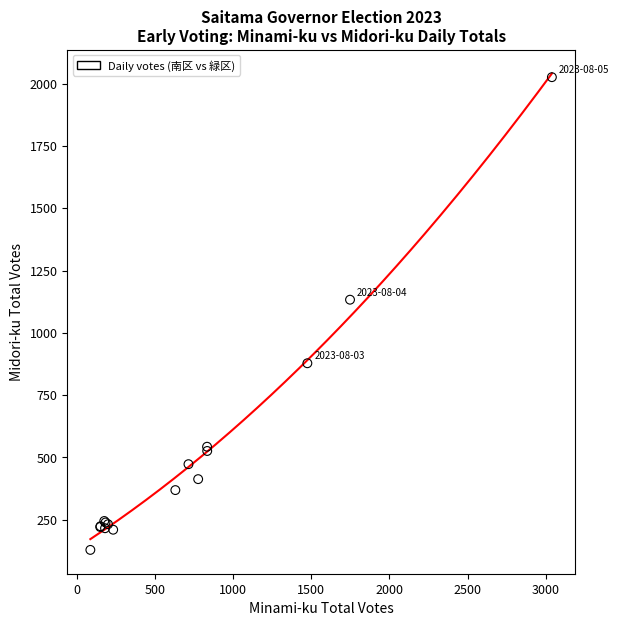

What Y value in the scatter plot is closest to 1077?

1133